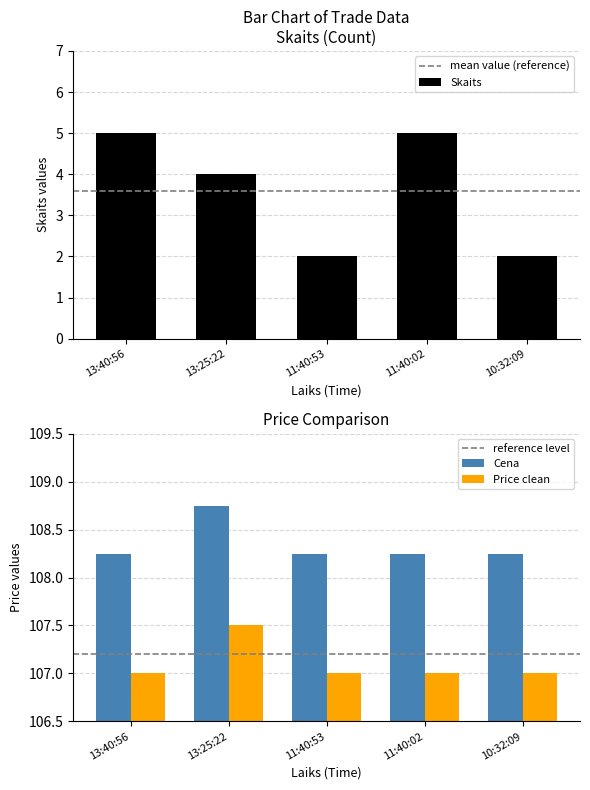

What is the total value across all series at 13:25:22?

220.2